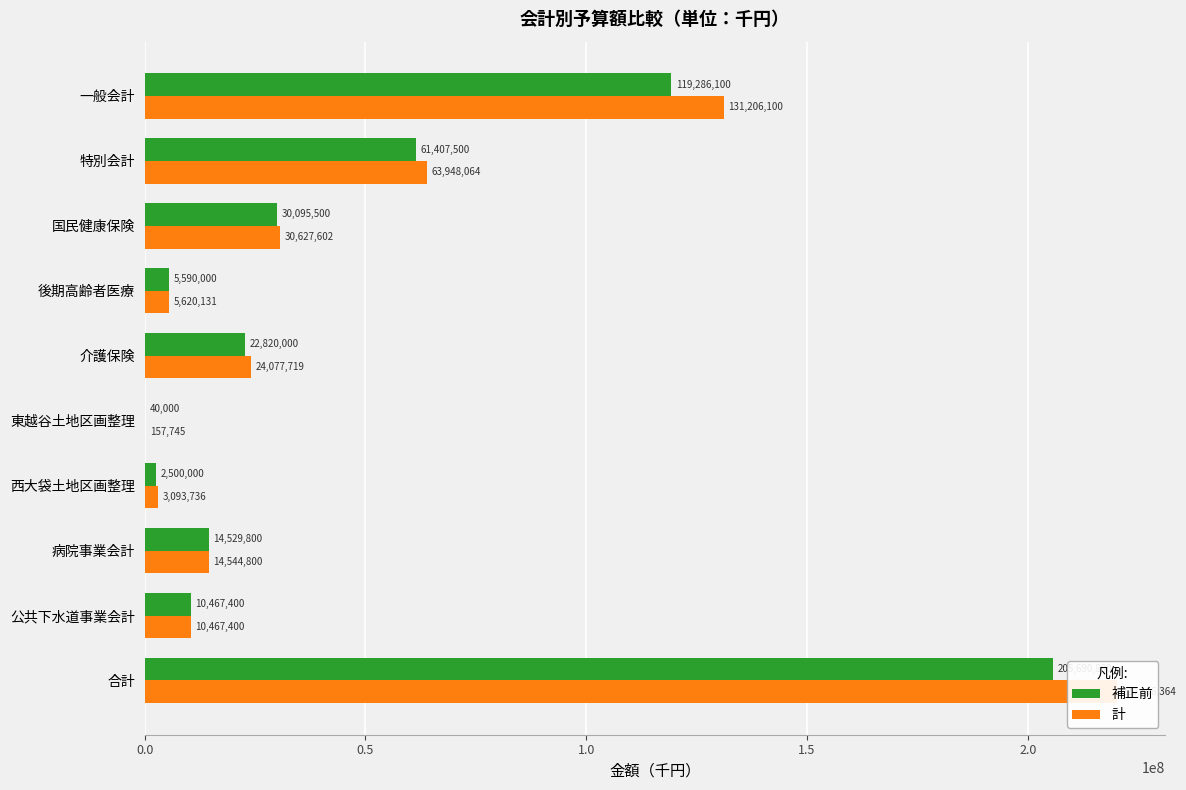

The 計 series shows 94467825 at 特別会計. True or false?

False